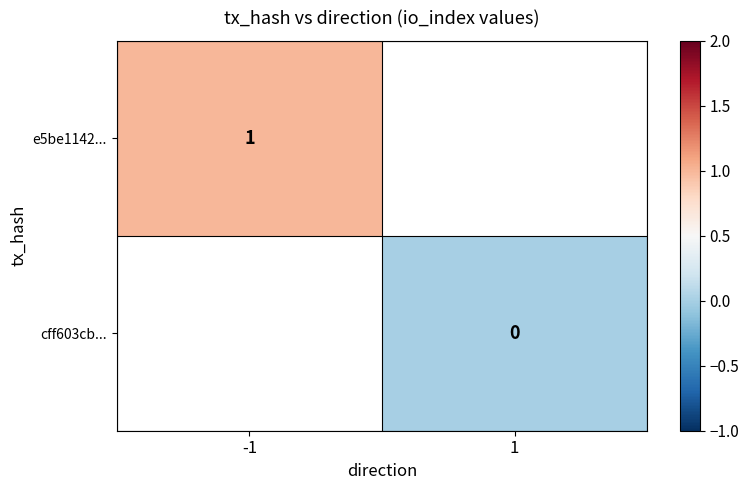

The e5be1142... series shows 1 at -1. True or false?

True